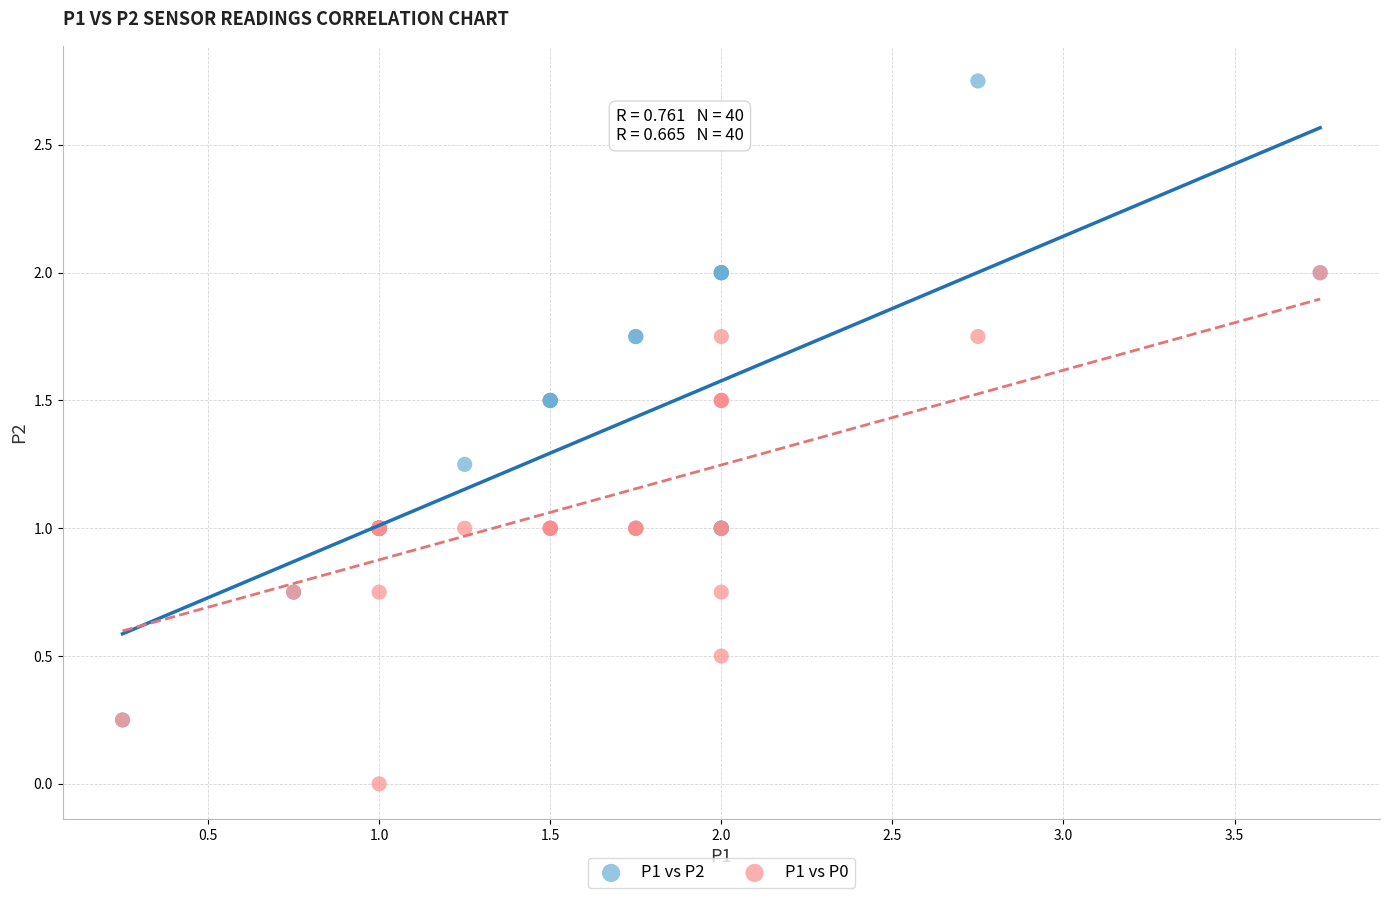

What are all the series names shown in the legend?

P1 vs P2, P1 vs P0